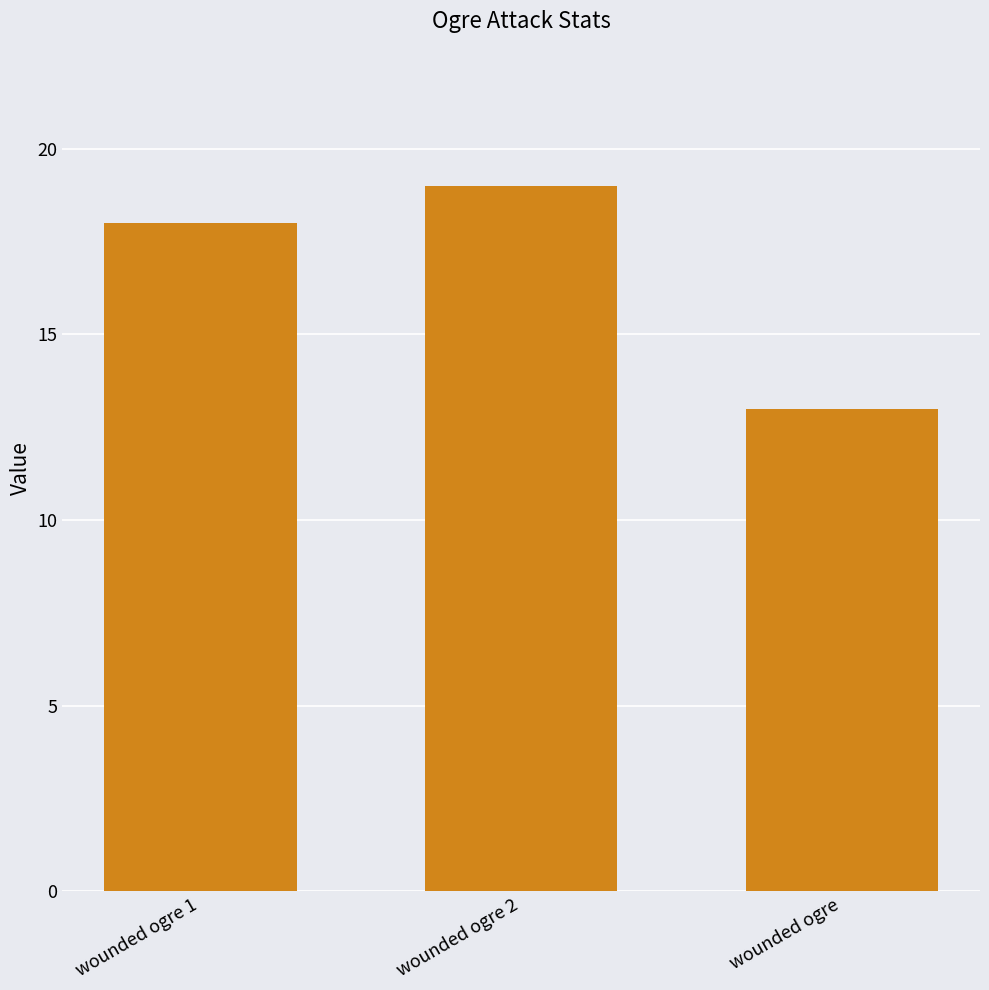

What is the approximate value at wounded ogre 1?

18